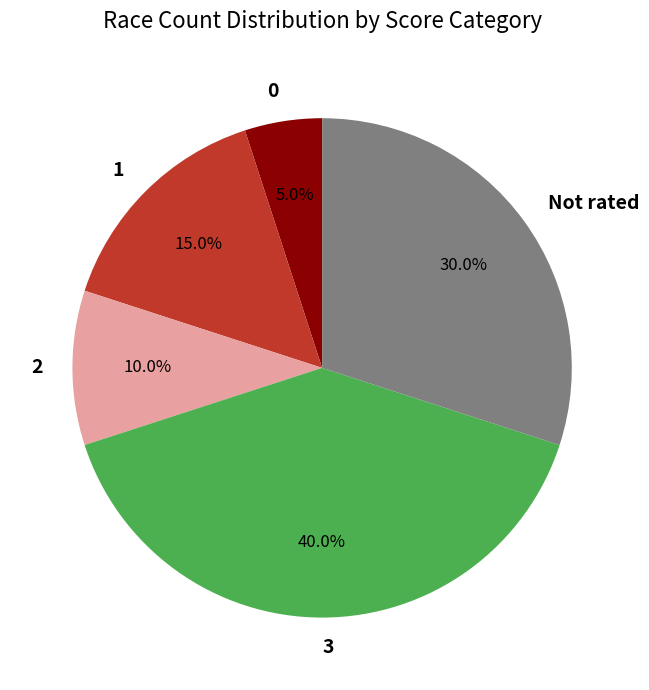

How many slices are in this pie chart?

5